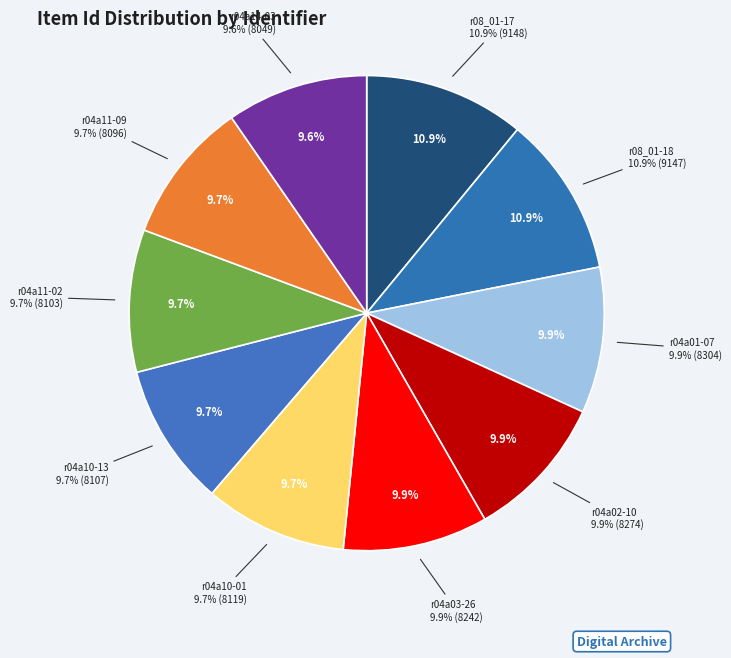

What percentage do r04a02-10 and r04a10-01 together represent?

19.6%